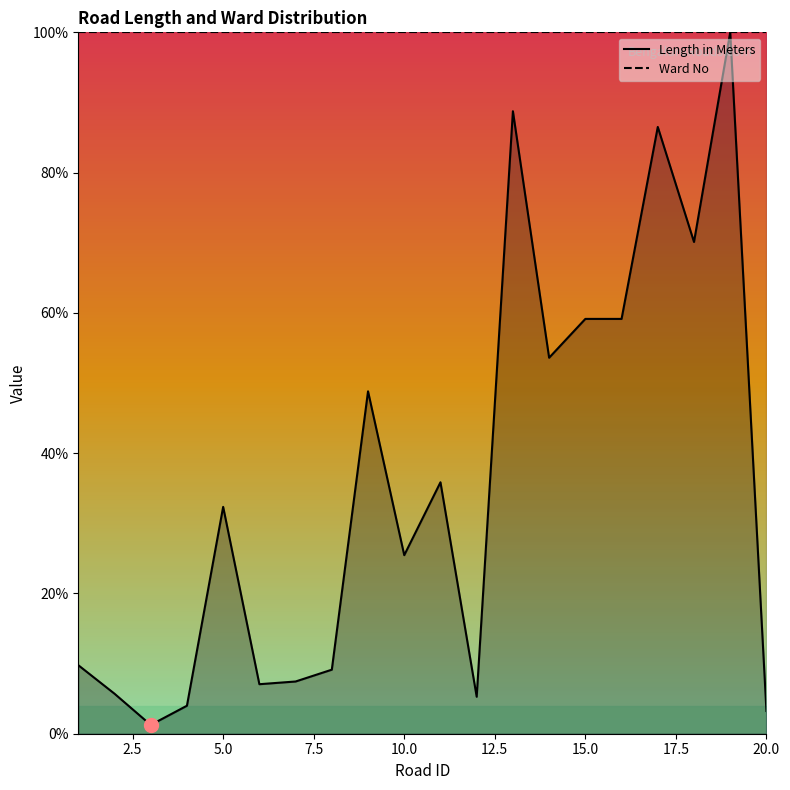

Is it true that Ward No equals 100.0 at 20.0?

True